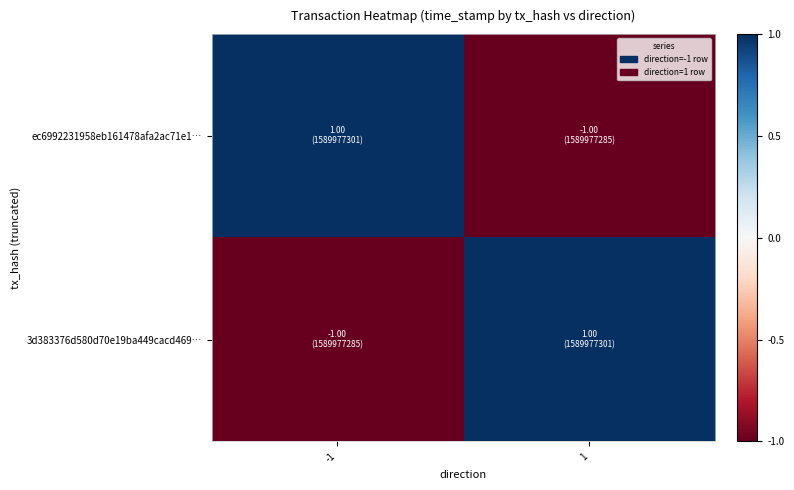

Which series has the largest range (max minus min)?

ec6992231958eb161478afa2ac71e1…